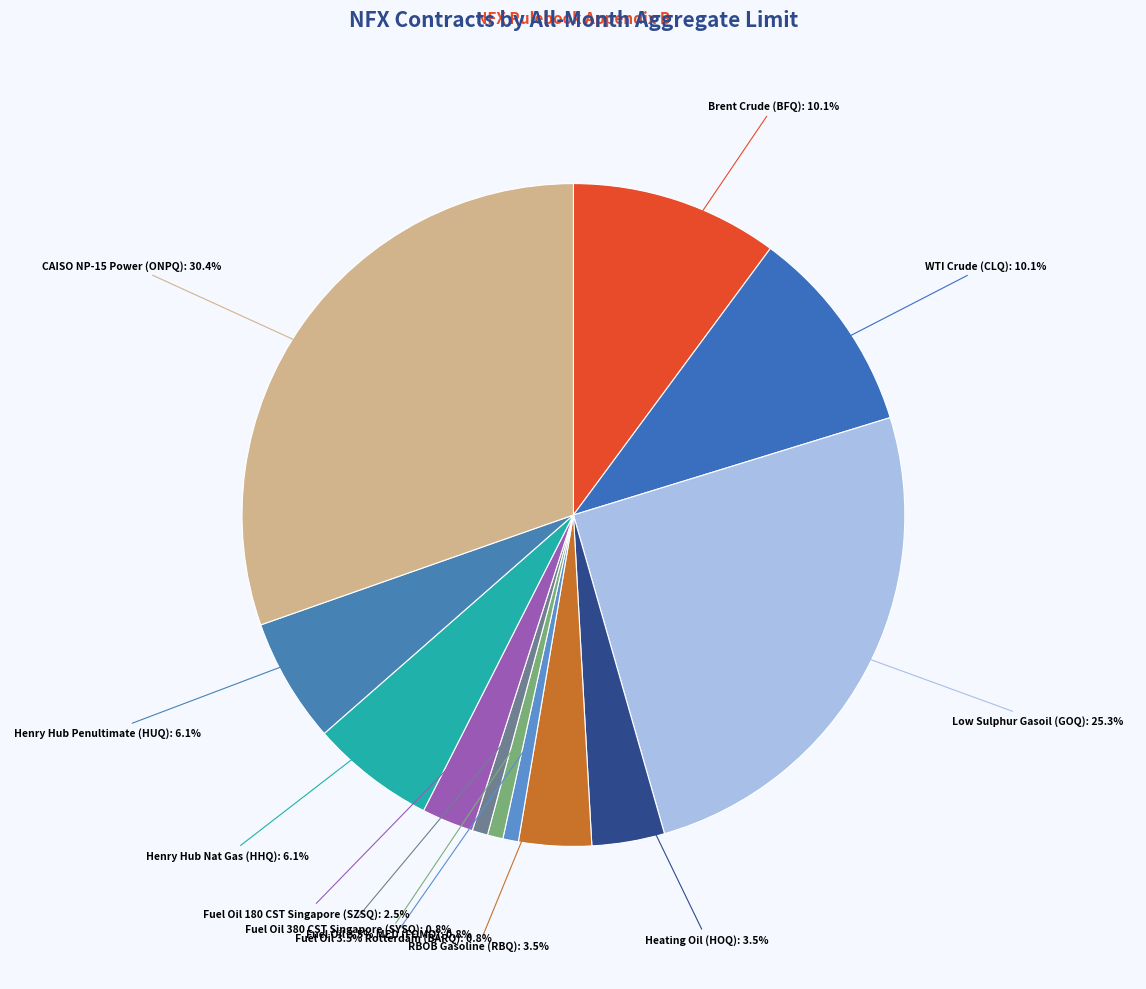

Which slice is the smallest?

Refined (FOMQ/Fuel Oil MED)